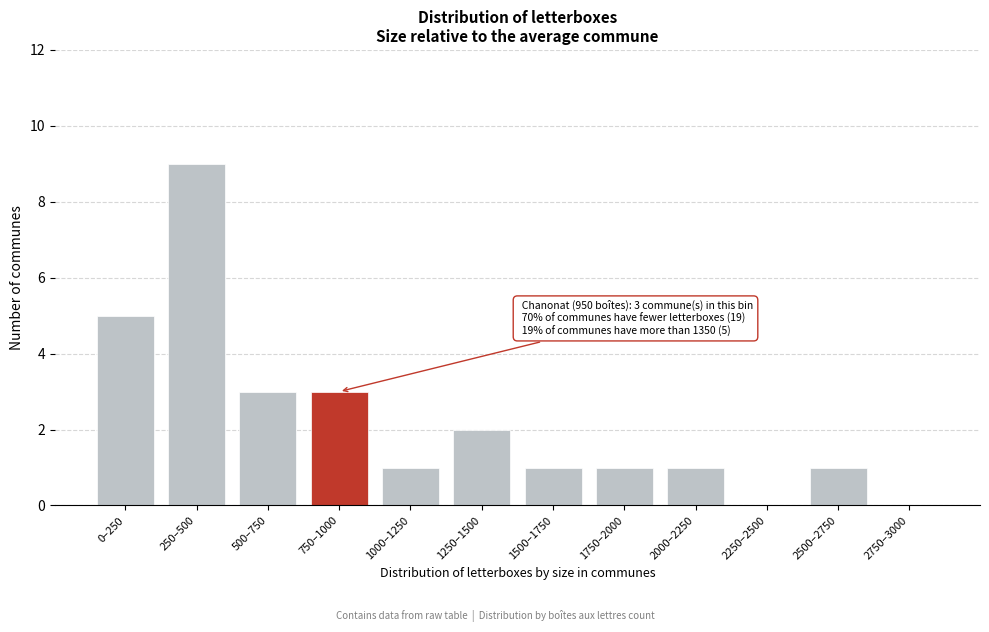

Reading left to right, extract all data points from this chart.

0–250=5	250–500=9	500–750=3	750–1000=3	1000–1250=1	1250–1500=2	1500–1750=1	1750–2000=1	2000–2250=1	2250–2500=0	2500–2750=1	2750–3000=0